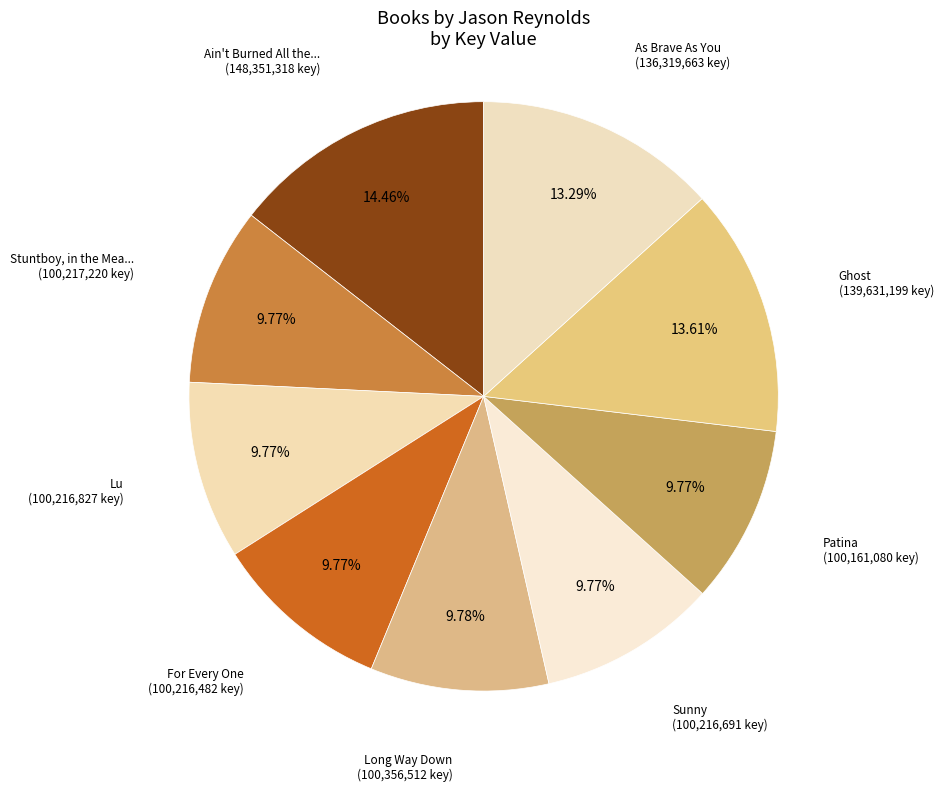

Is there any slice that represents more than half of the pie?

No